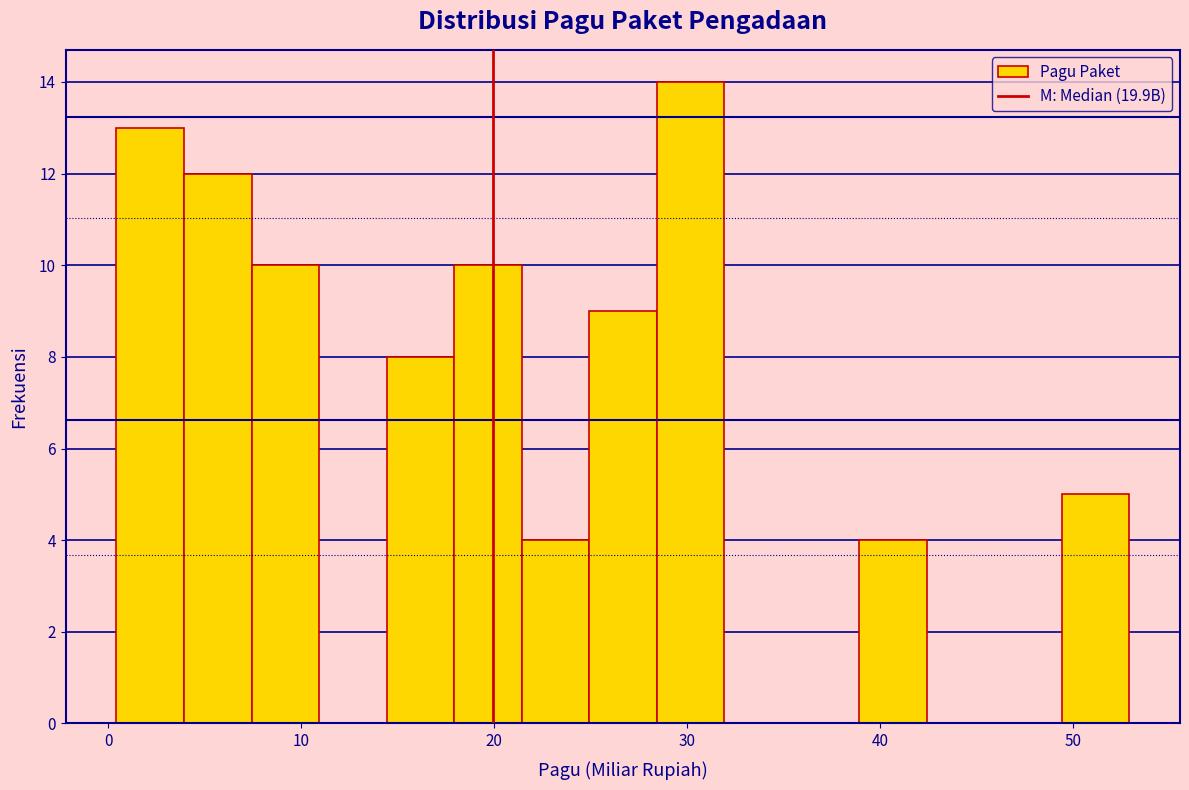

Around what value on the x-axis is the tallest bar? Give the approximate position of its centre, as read against the axis.

30